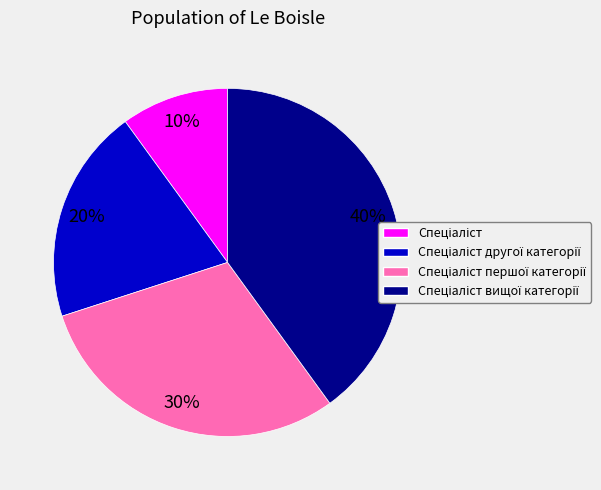

Is there any slice that represents more than half of the pie?

No